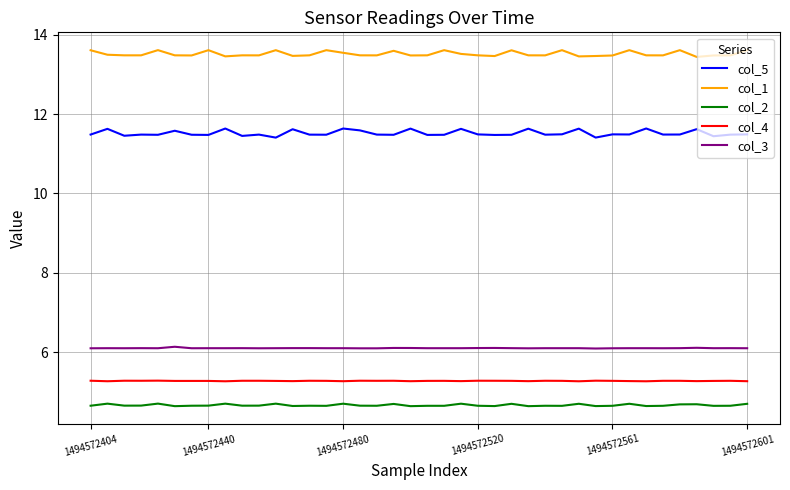

What is the sum of all col_4 values?

211.0